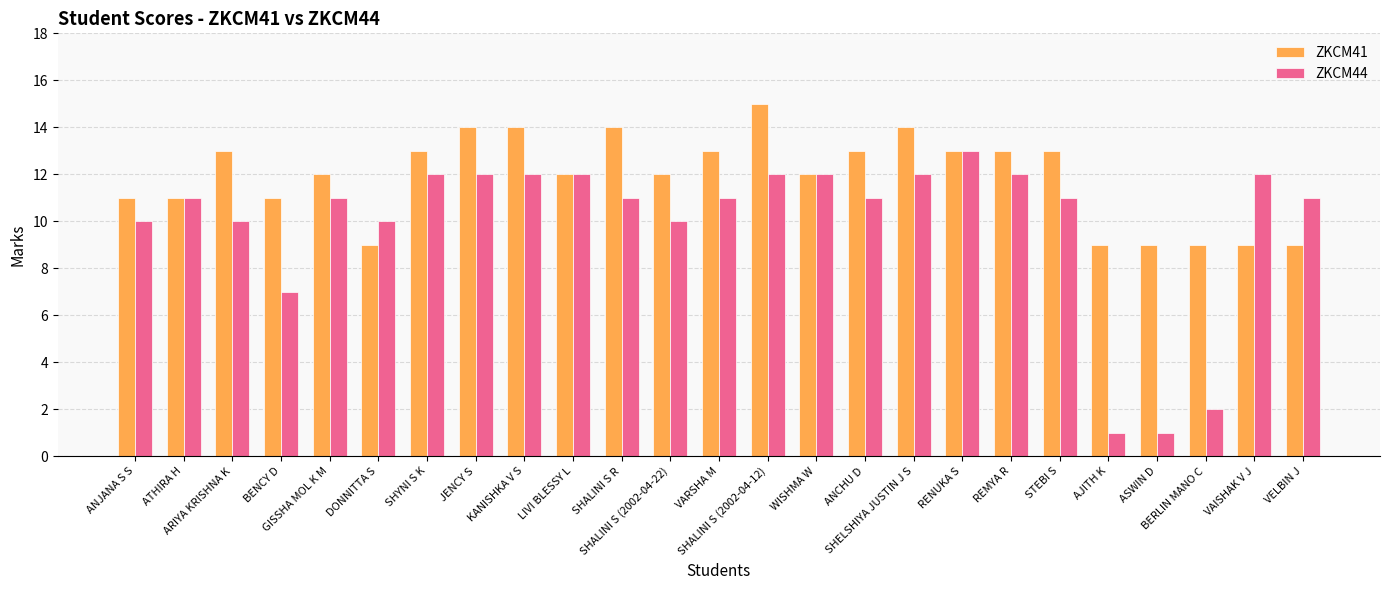

At VAISHAK V J, list the series in order from largest to smallest.

ZKCM44, ZKCM41